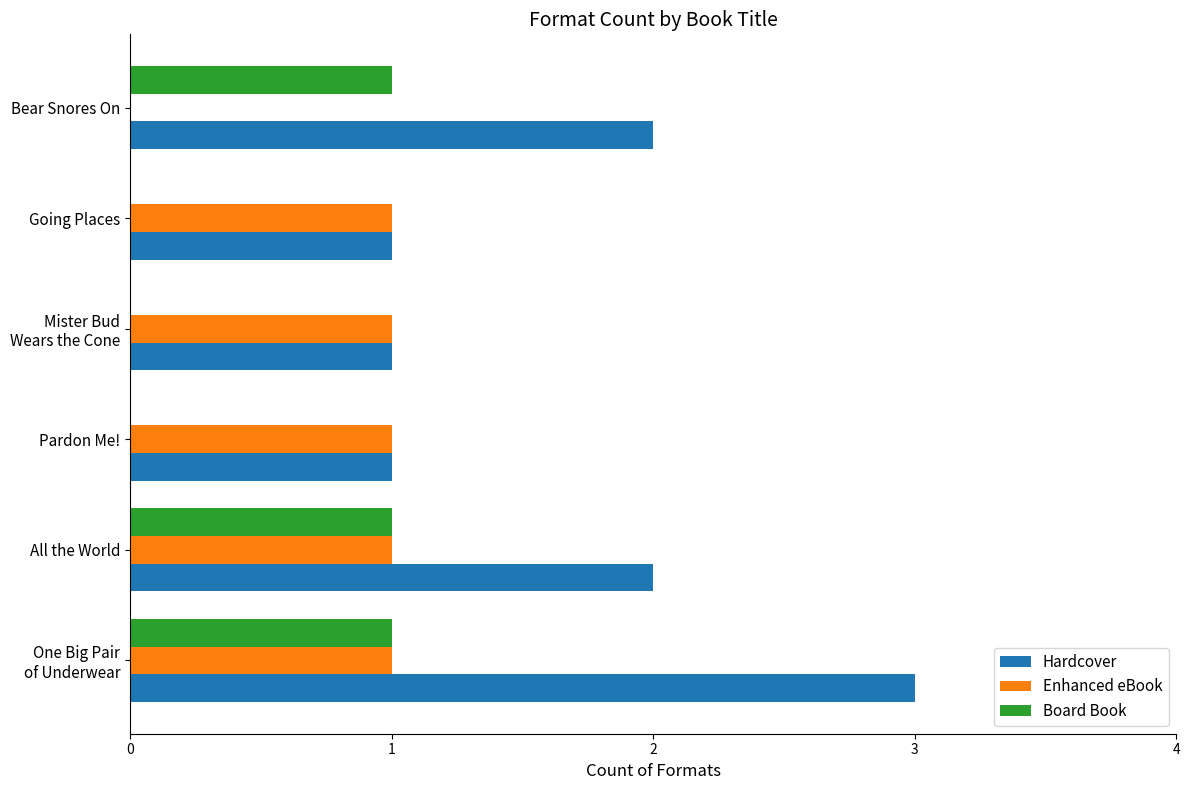

What is the sum of the Hardcover values at Going Places and All the World?

3